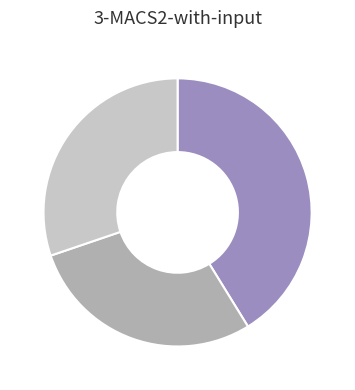

Is there any slice that represents more than half of the pie?

No